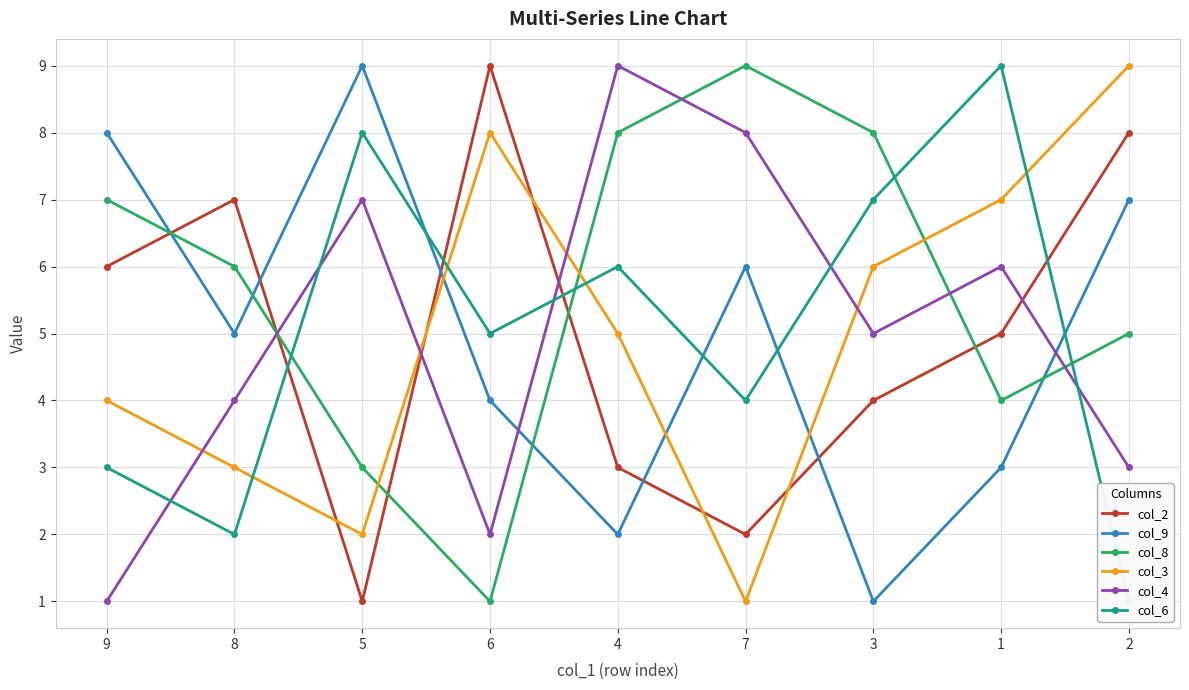

Between 6 and 3, which is larger?

6